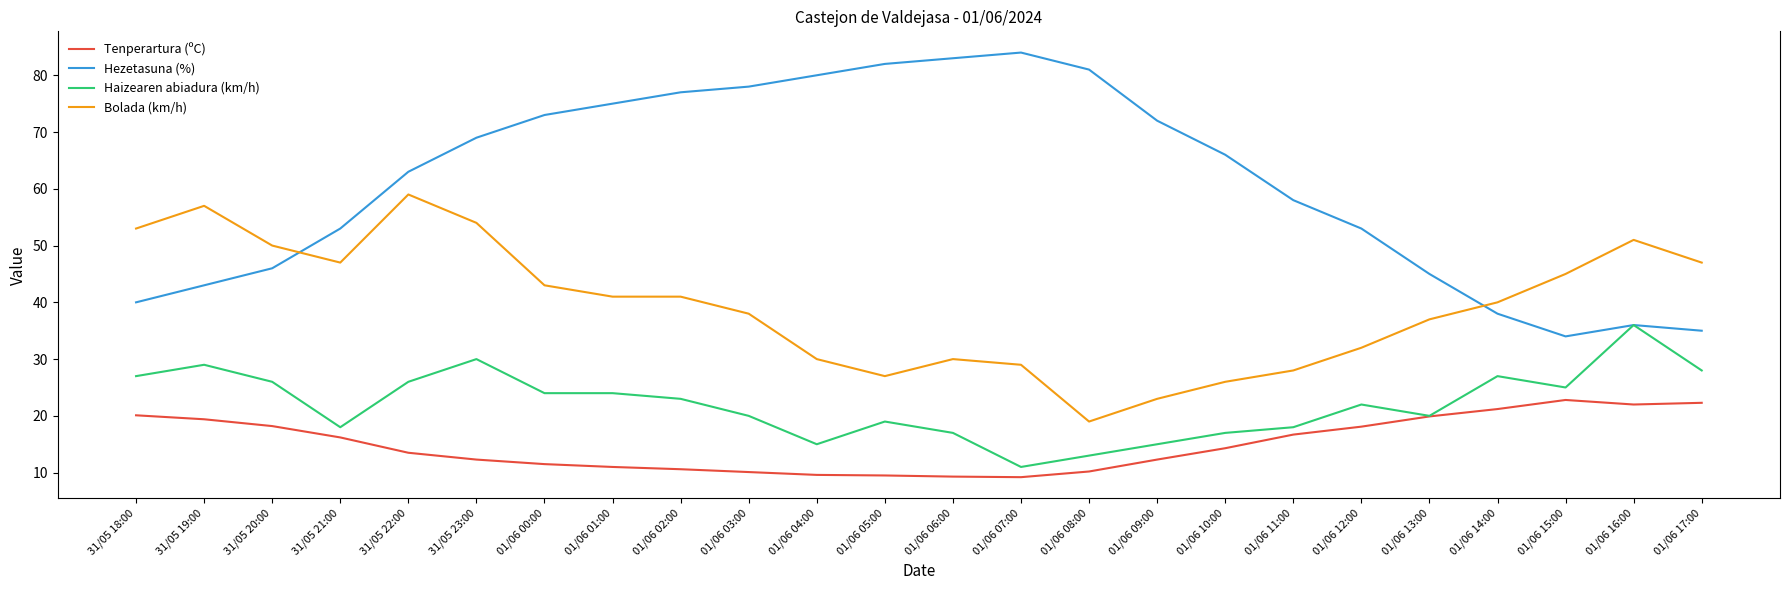

Rank the series by their average value, from highest to lowest.

Hezetasuna (%), Bolada (km/h), Haizearen abiadura (km/h), Tenperartura (ºC)